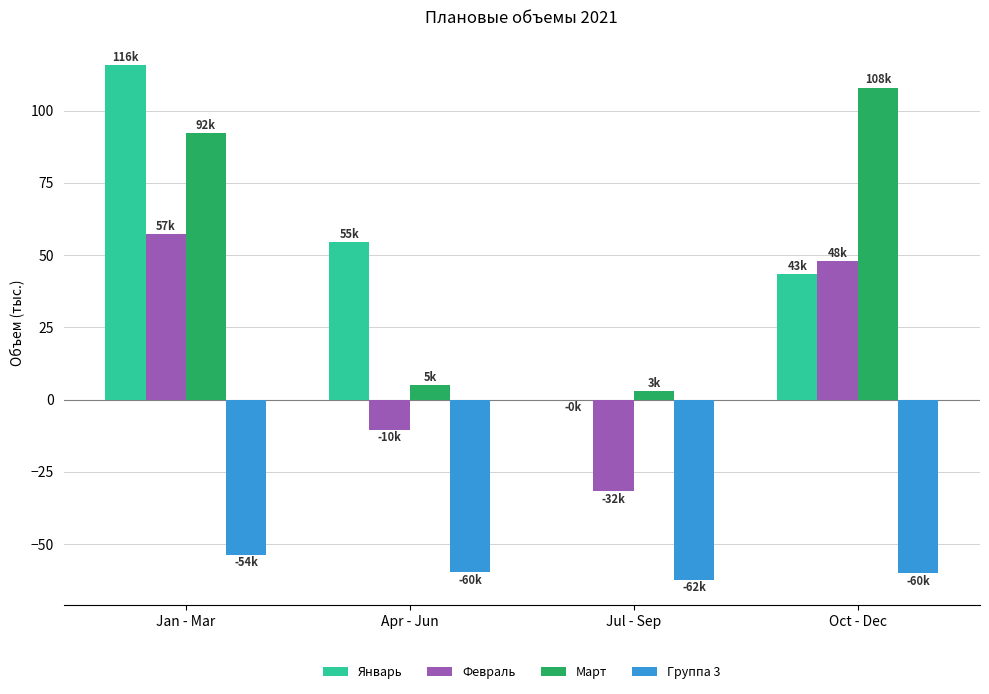

Which series has the largest range (max minus min)?

Январь